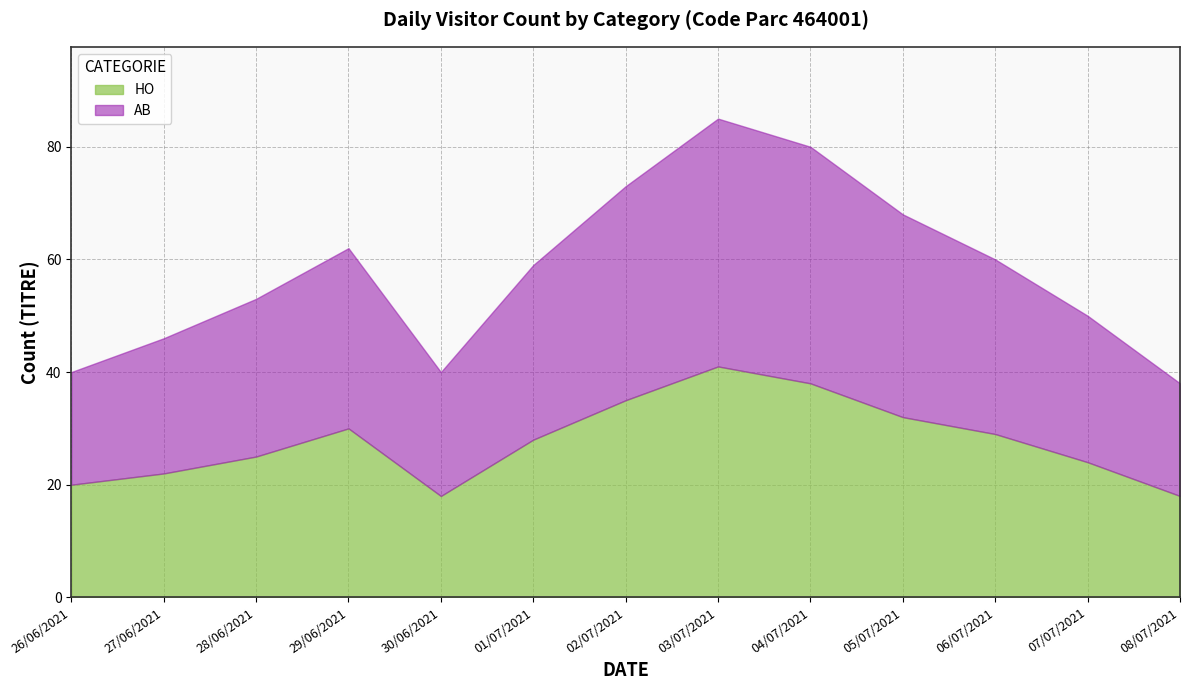

At which label does HO reach its peak?

03/07/2021